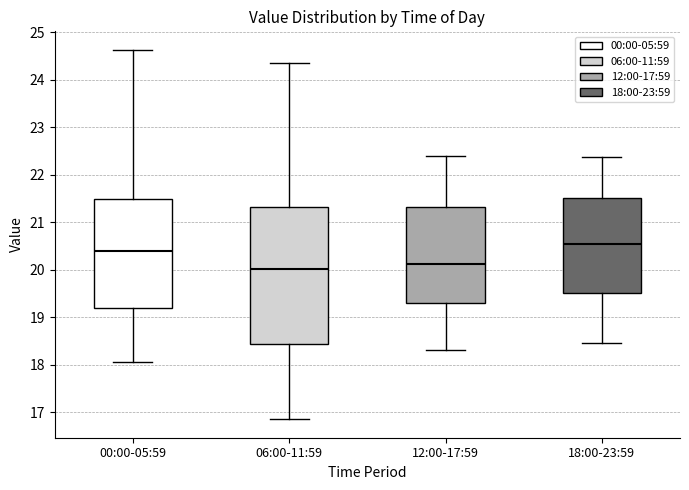

Where does the lower whisker of the box for 18:00-23:59 end on the y-axis? The values are not printed on the chart, so give them approximately, as read against the axis.

18.5